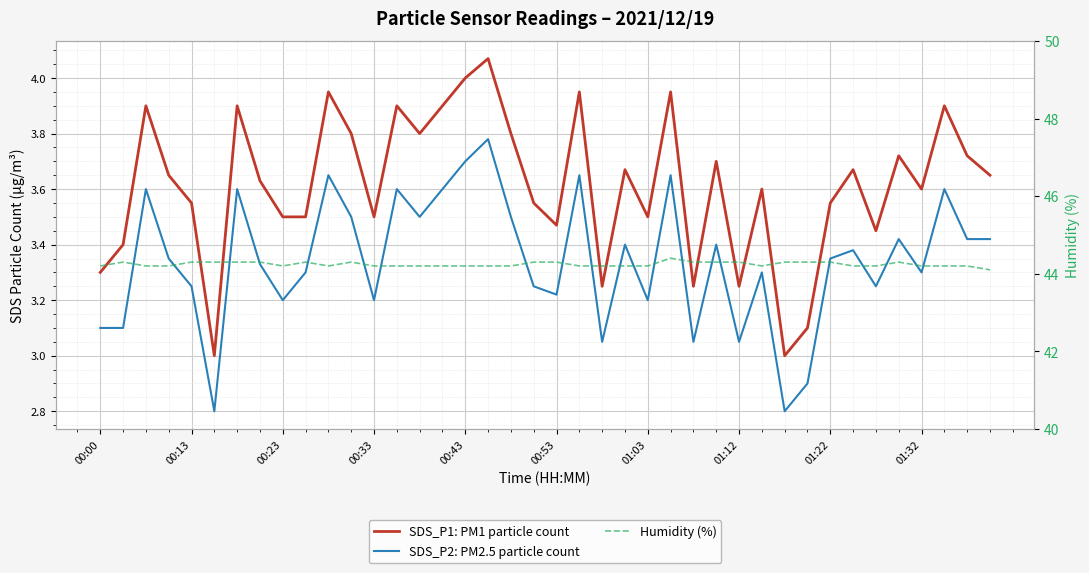

Does the chart display data point markers on the line(s)?

No